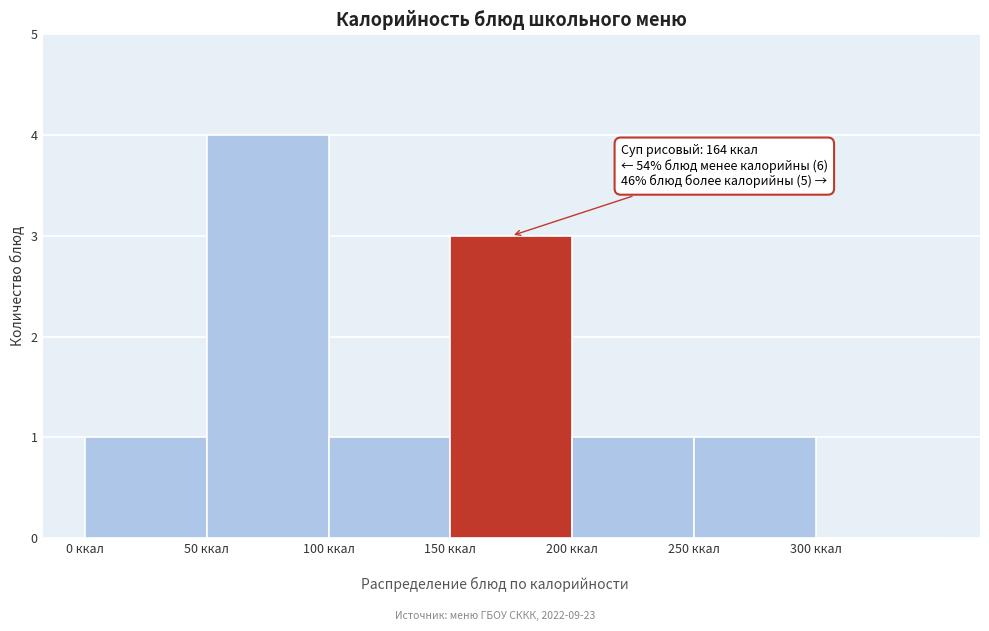

Over which range of the x-axis is the bar tallest?

50 to 100